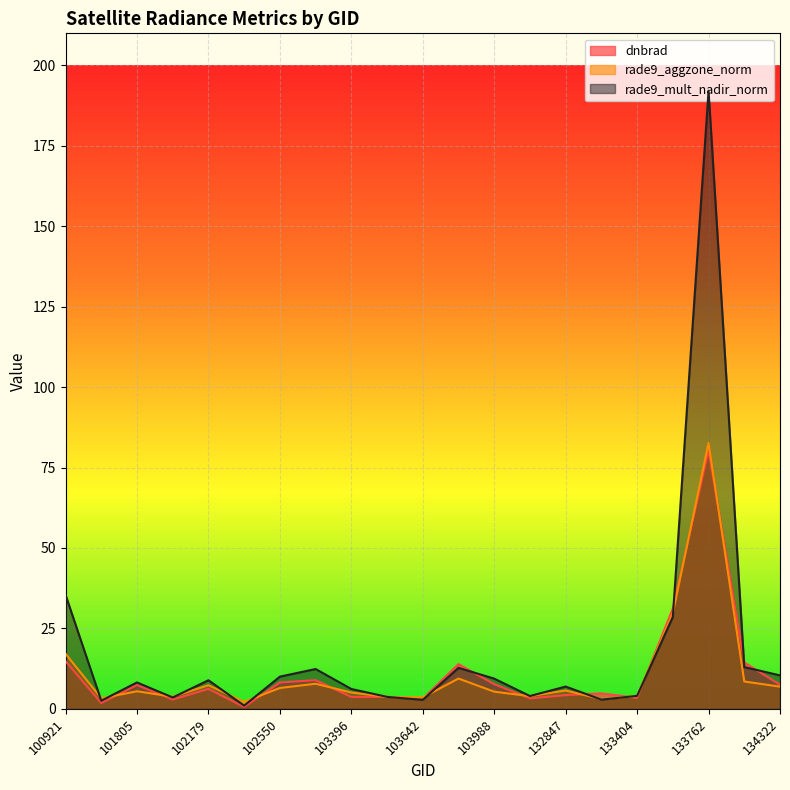

What is the sum of all dnbrad values?

232.2